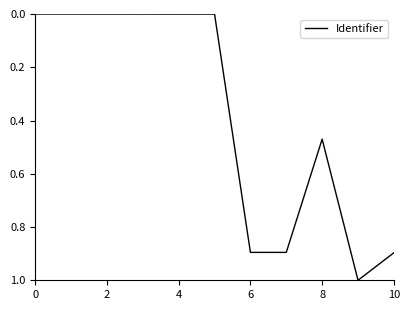

What is the greatest value displayed?

1.0